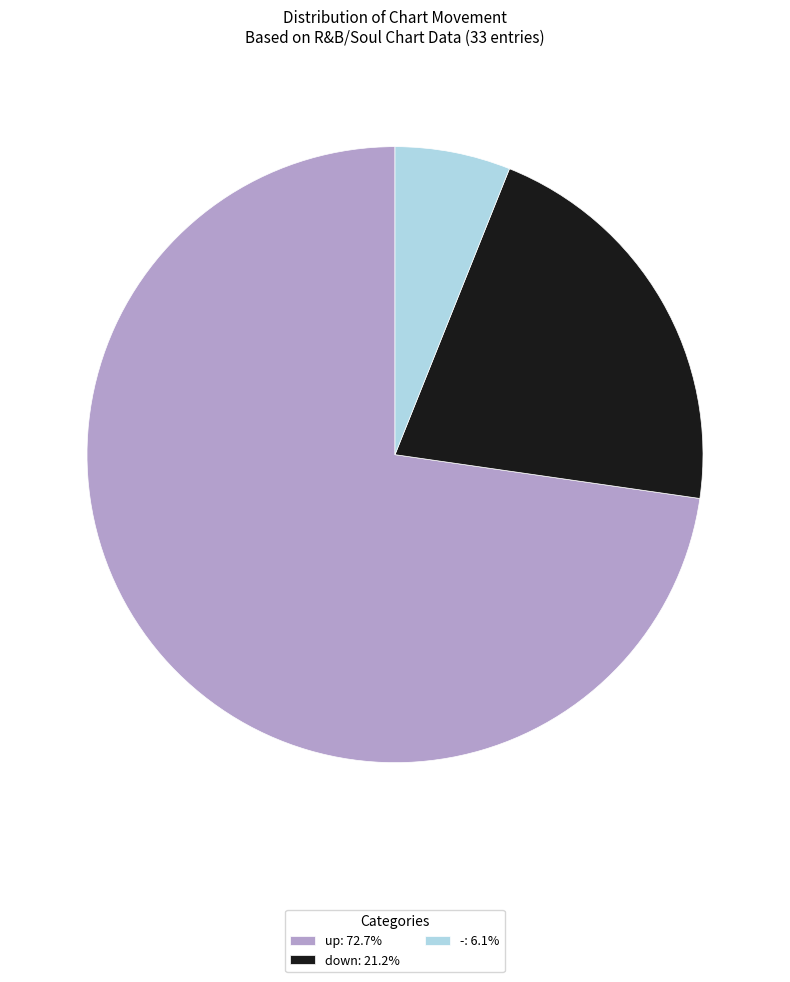

Is the sum of -: 6.1% and down: 21.2% greater than half?

No